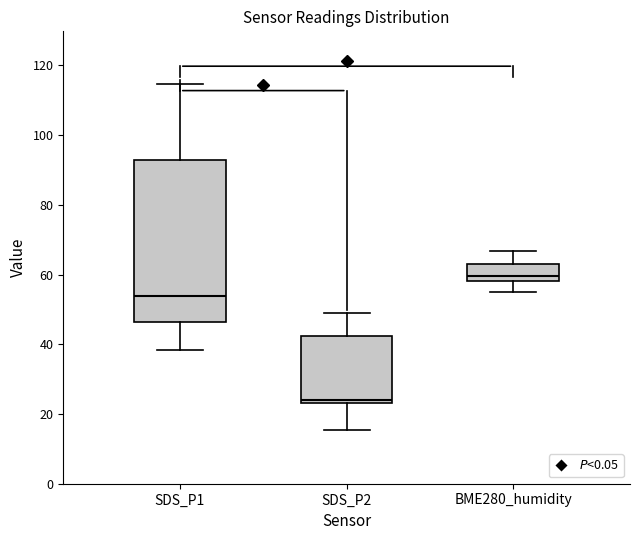

Reading left to right, transcribe this box plot: for each box, give where its median line is, the range the box spans, and where its two whiskers end, as read against the y-axis. The values are not printed on the chart, so give them approximately, as read against the axis.

SDS_P1: median 54, box 46 to 92, whiskers 38 to 114
SDS_P2: median 24 (just above the box's lower edge), box 24 to 42, whiskers 16 to 48
BME280_humidity: median 60, box 58 to 64, whiskers 54 to 66